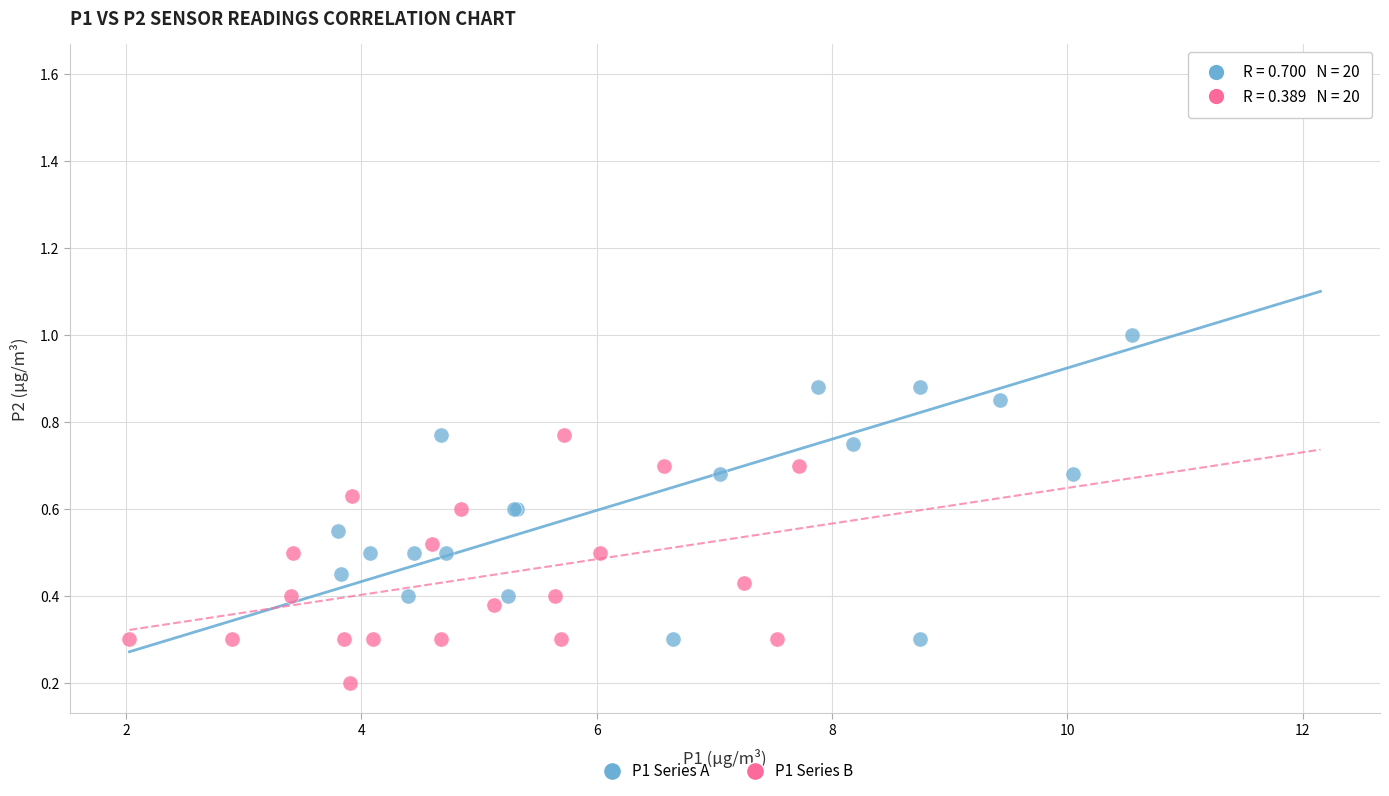

Which series contains the highest Y value?

P1 Series A